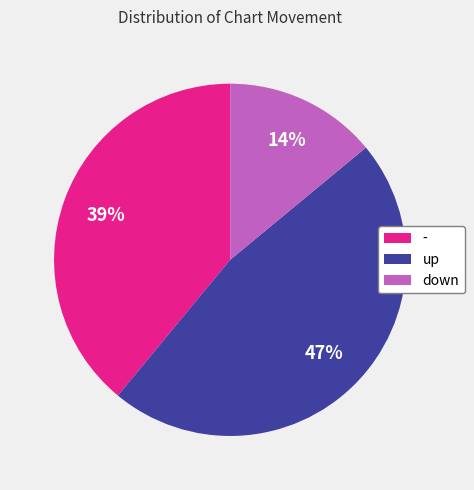

To the nearest percent, what is the average slice percentage?

33%